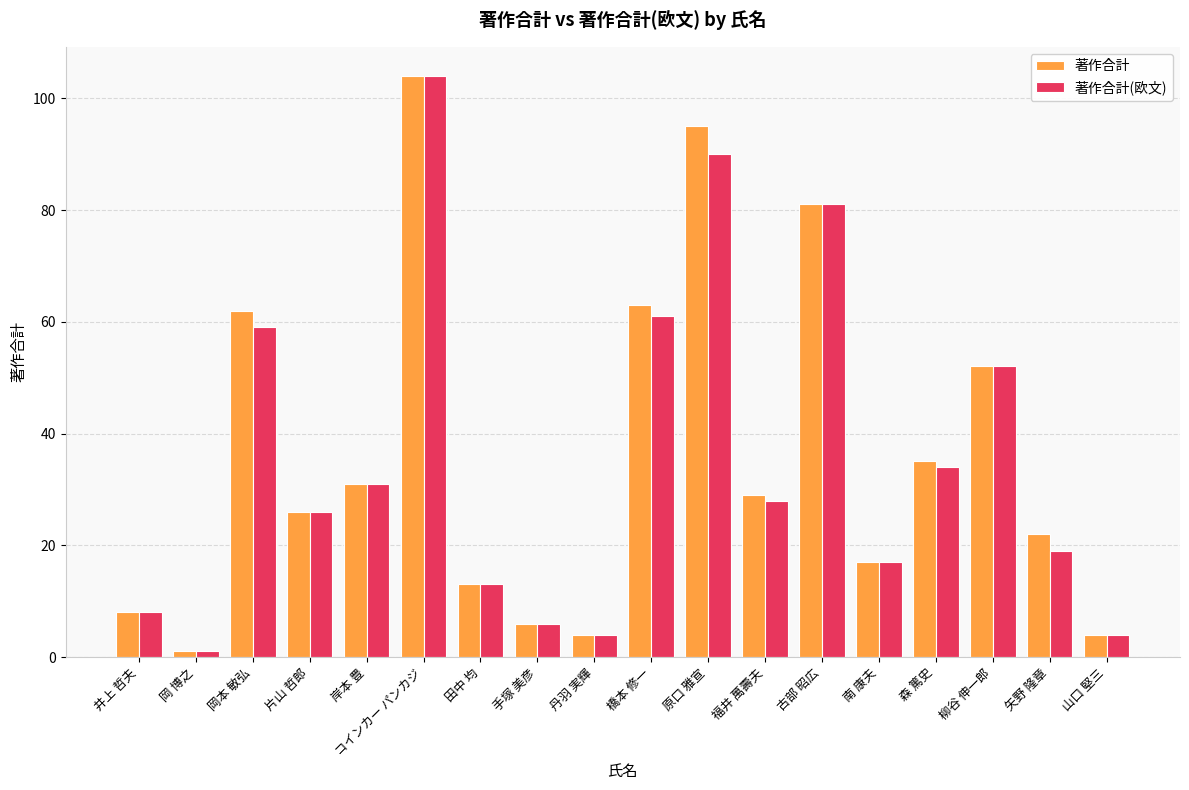

What is the total value across all series at 橋本 修一?

124